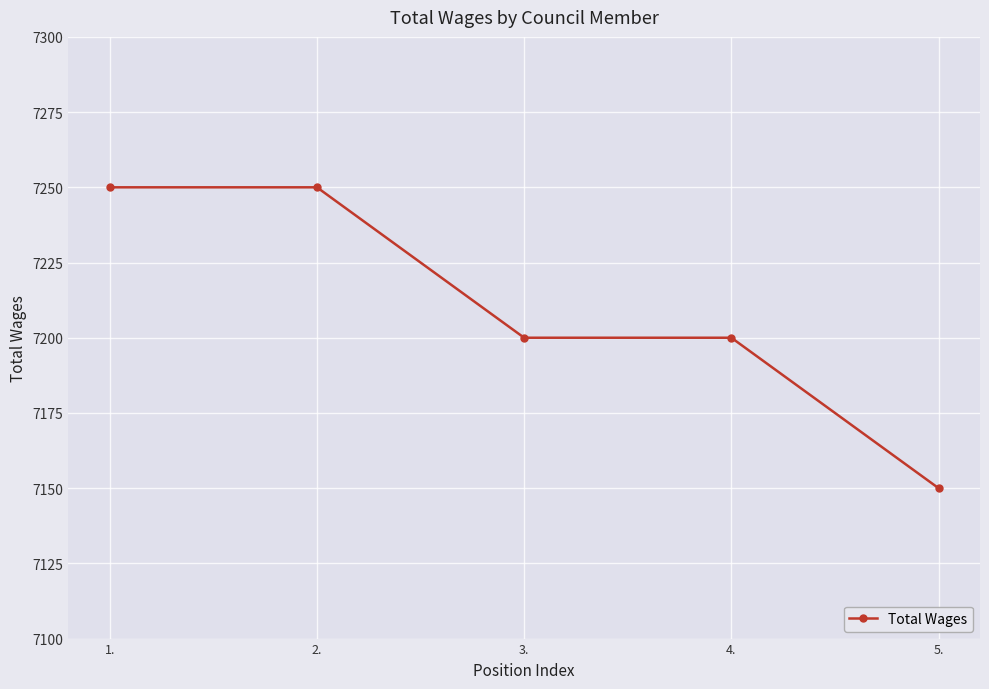

What is the difference between the values at 1. and 3.?

50